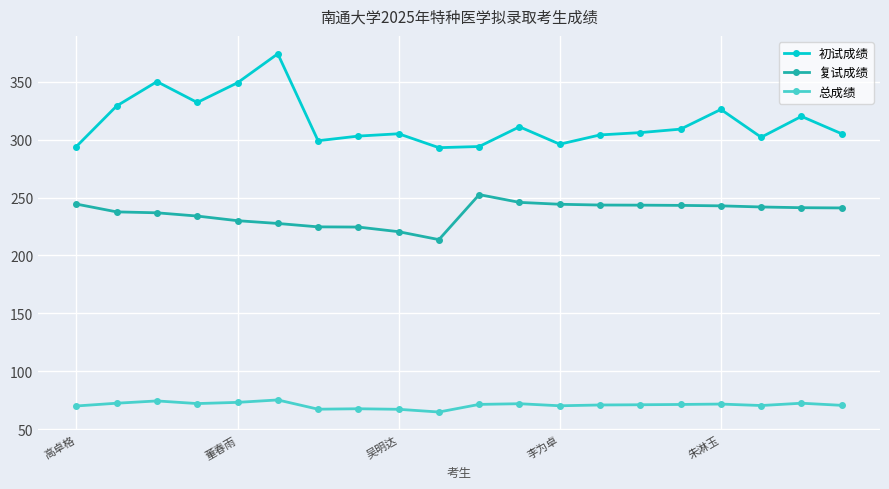

How many lines are shown in the chart?

3